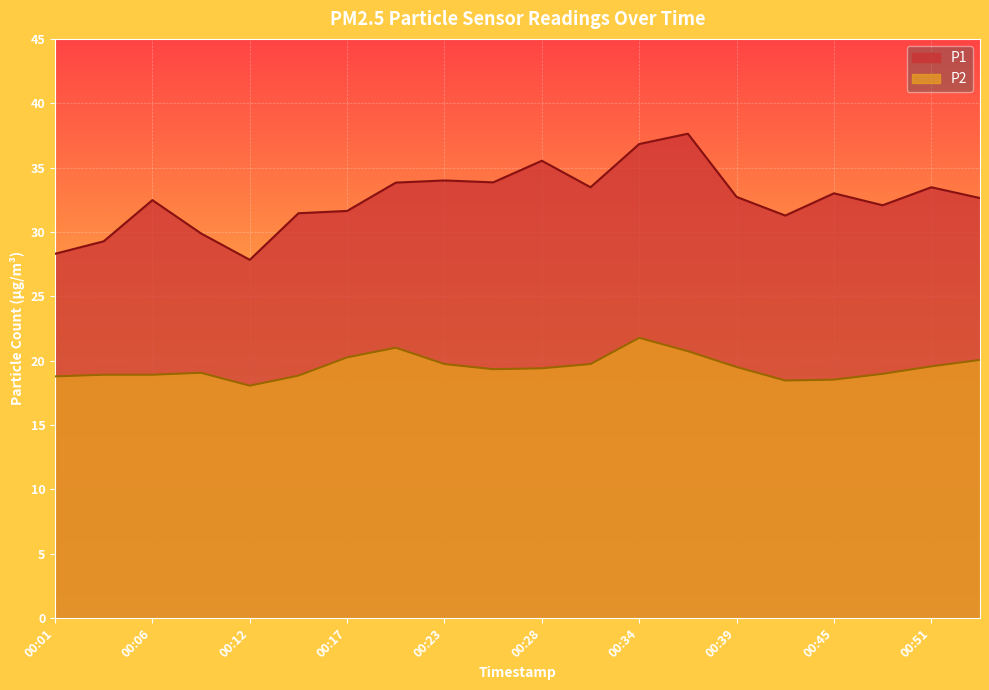

Is it true that P2 equals 33.1 at 00:23?

False